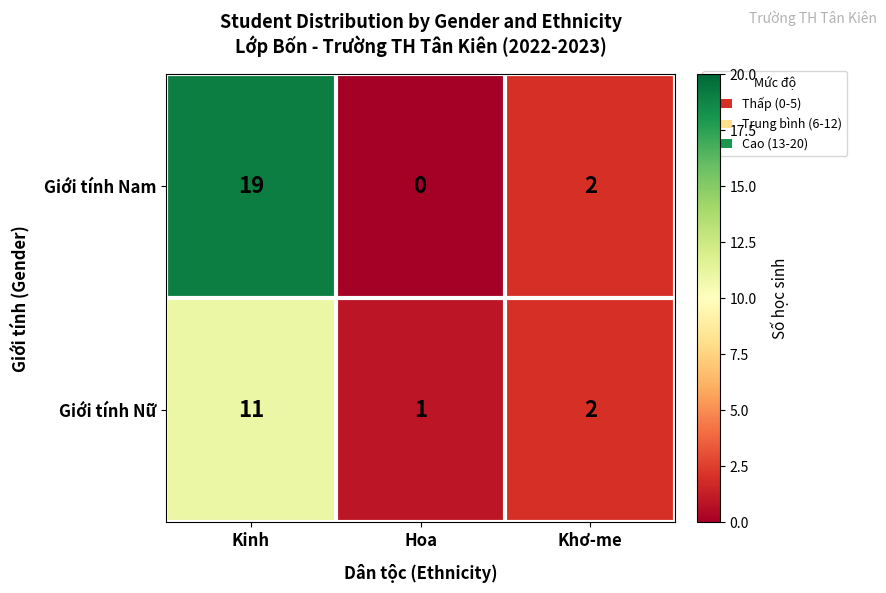

Which series has the largest total across all categories?

Giới tính Nam